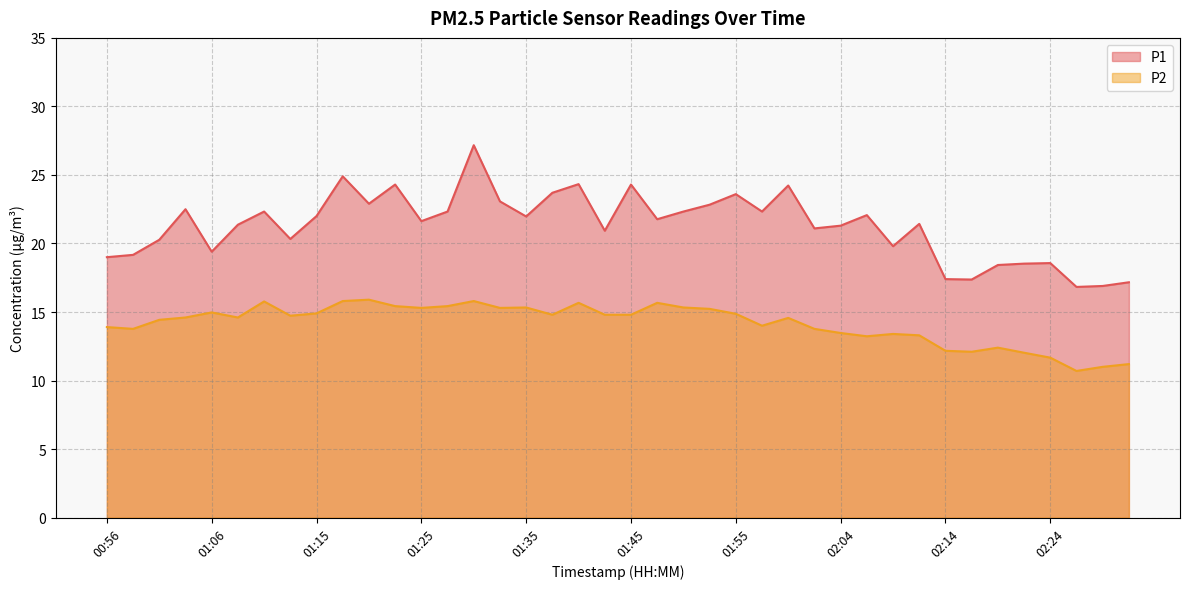

What is the total value across all series at 01:13?

35.1